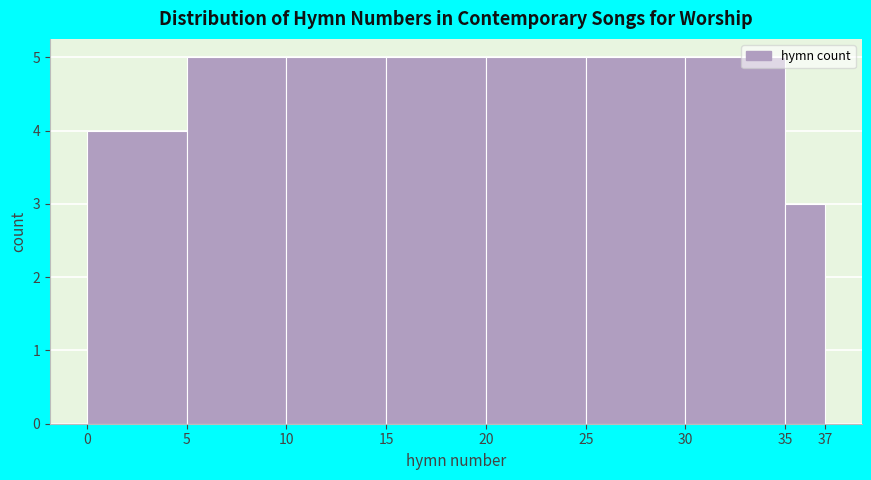

Reading left to right, transcribe this chart: for each bar, give the range it covers on the x-axis and its height. The values are not printed on the chart, so give them approximately, as read against the axis.

0 to 5: 4
5 to 10: 5
10 to 15: 5
15 to 20: 5
20 to 25: 5
25 to 30: 5
30 to 35: 5
35 to 37: 3